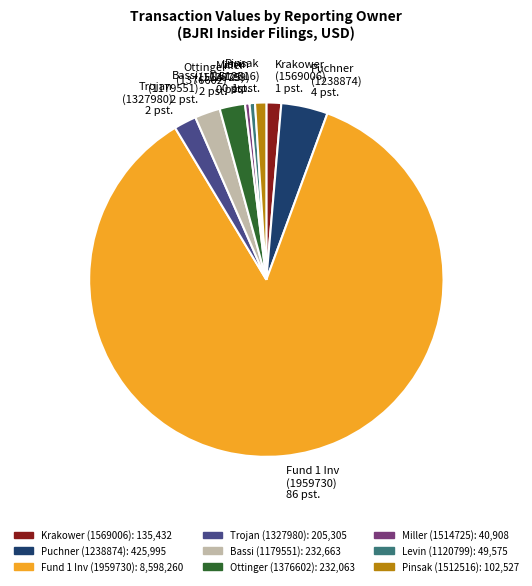

Approximately how many times larger is the value at Puchner (1238874) 4 pst. compared to Ottinger (1376602) 2 pst.?

1.8